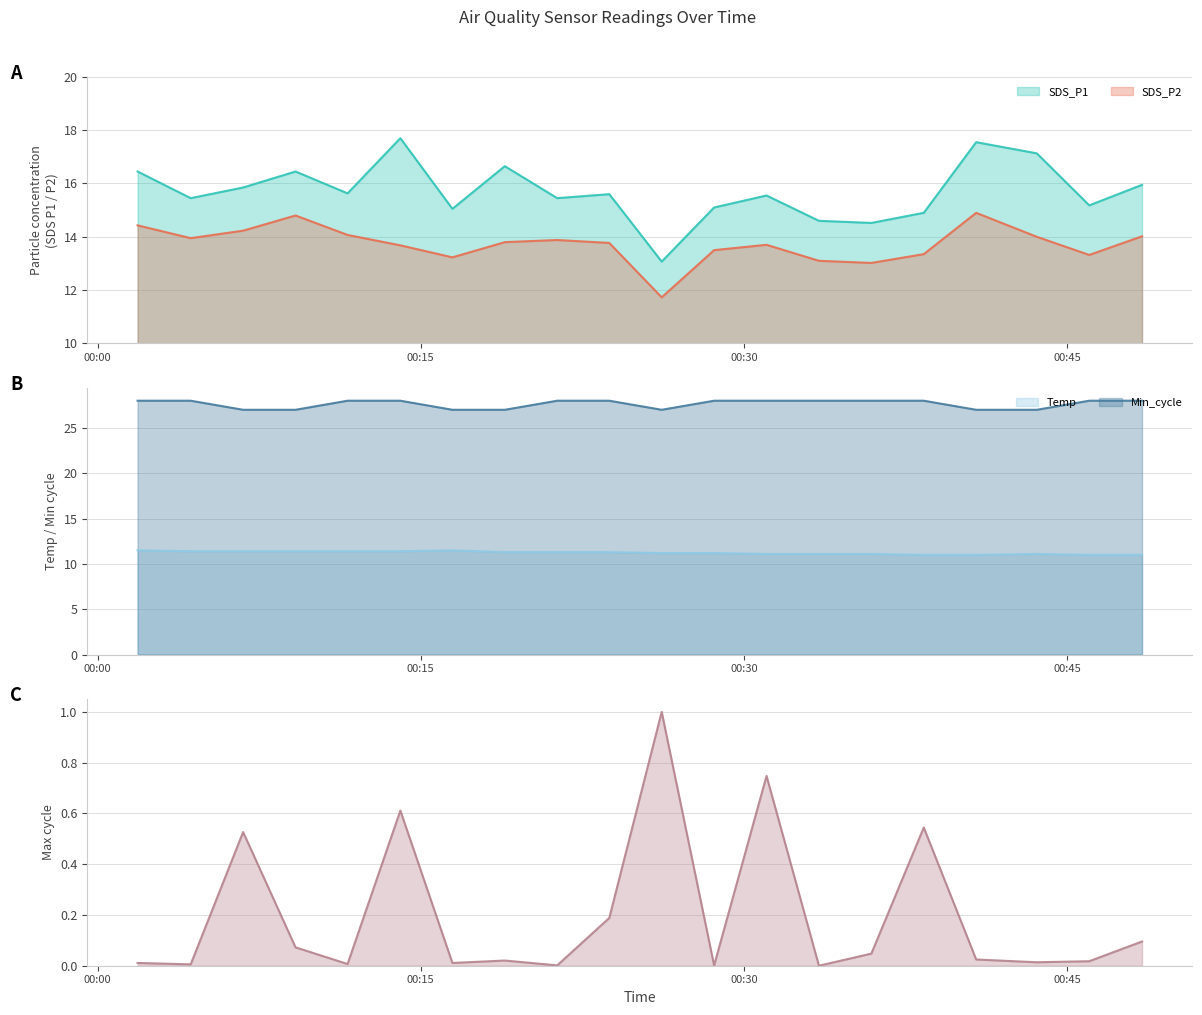

What is the average value of the SDS_P2 series?

13.7